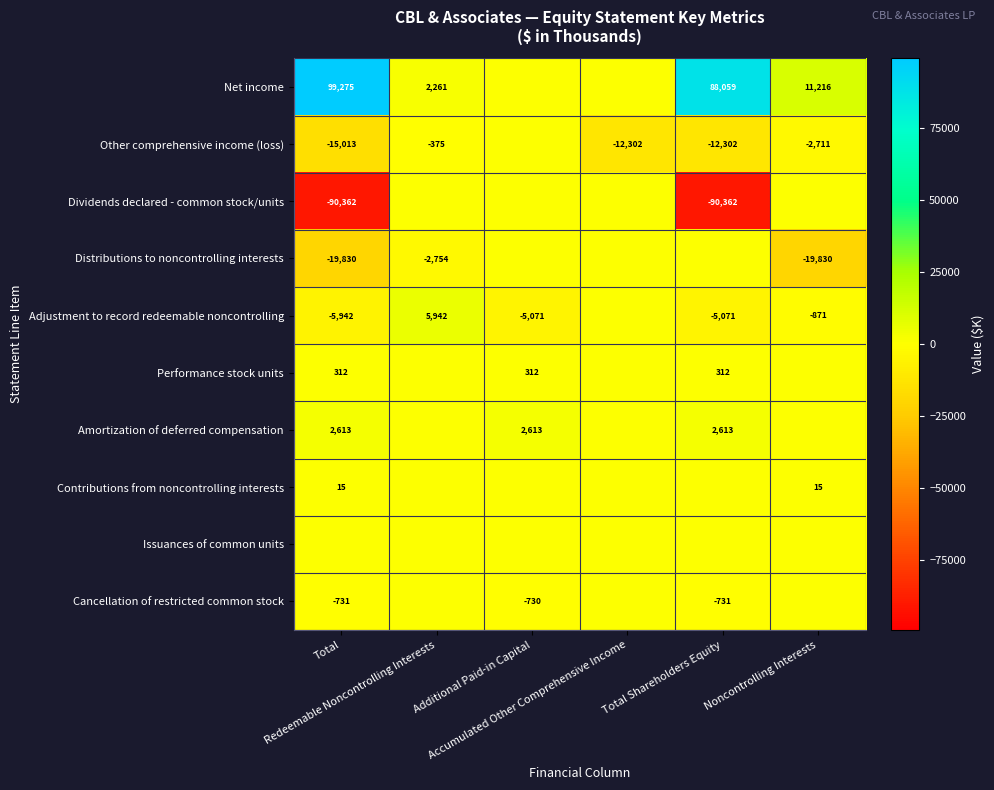

Which series has the largest total across all categories?

Net income